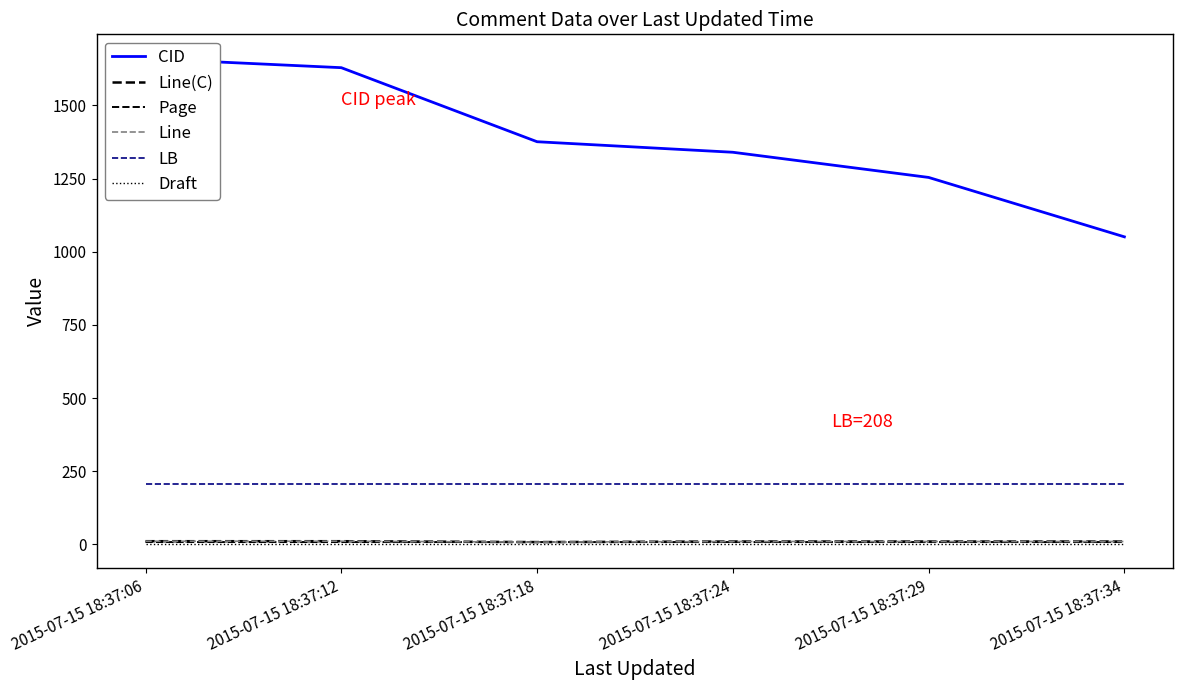

List the labels in order of LB value, smallest first.

2015-07-15 18:37:06, 2015-07-15 18:37:12, 2015-07-15 18:37:18, 2015-07-15 18:37:24, 2015-07-15 18:37:29, 2015-07-15 18:37:34